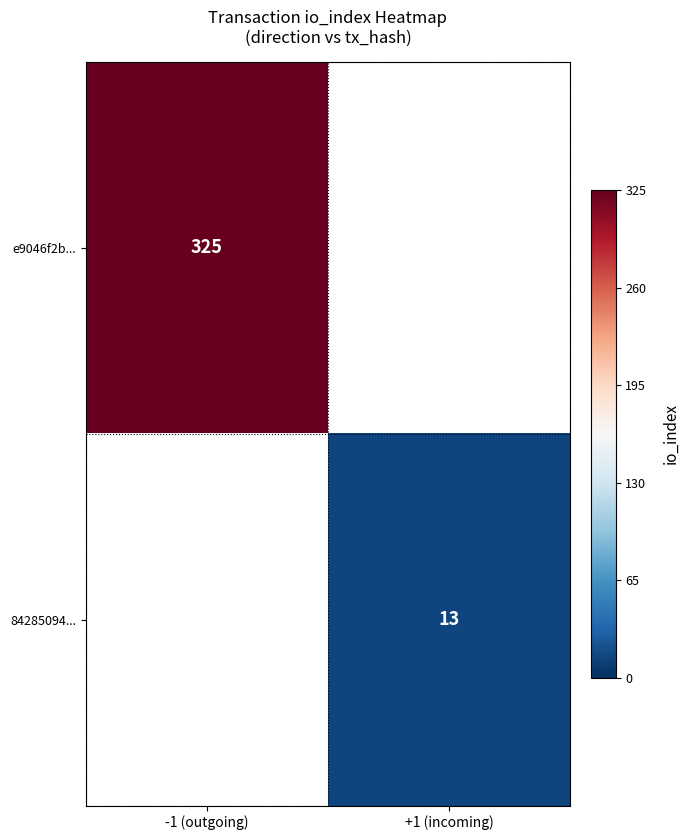

Is the value of 84285094... at +1 (incoming) greater than the value of e9046f2b... at -1 (outgoing)?

No